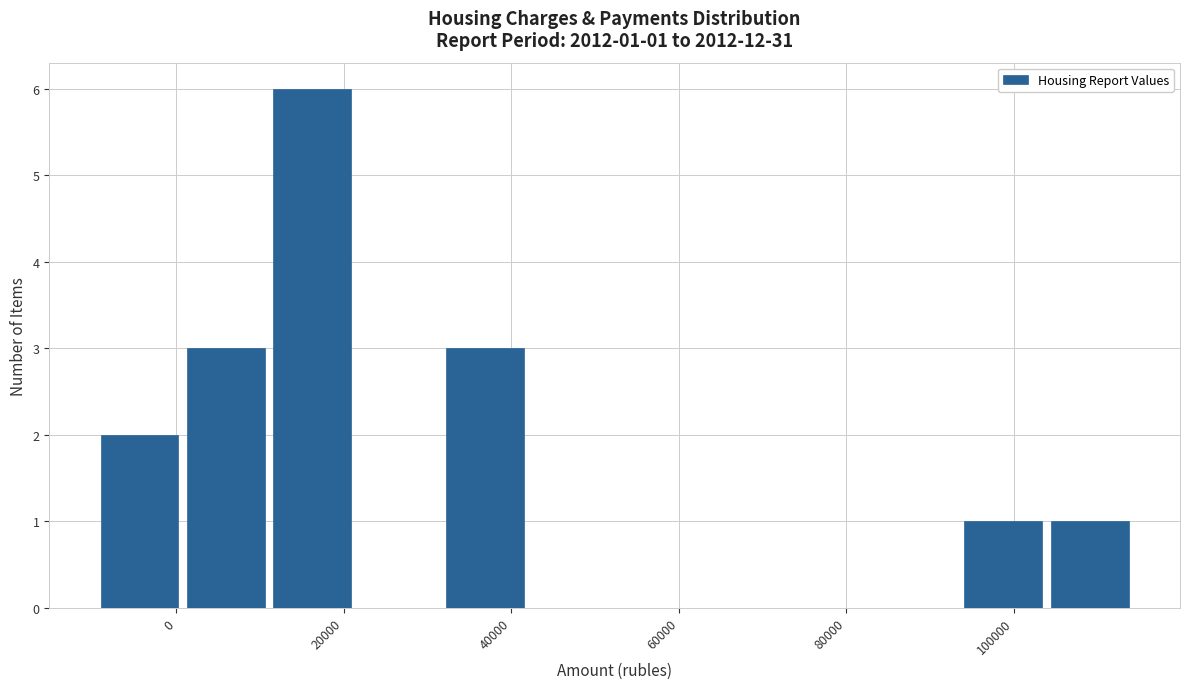

Which range on the x-axis has the tallest bar?

12000 to 22000